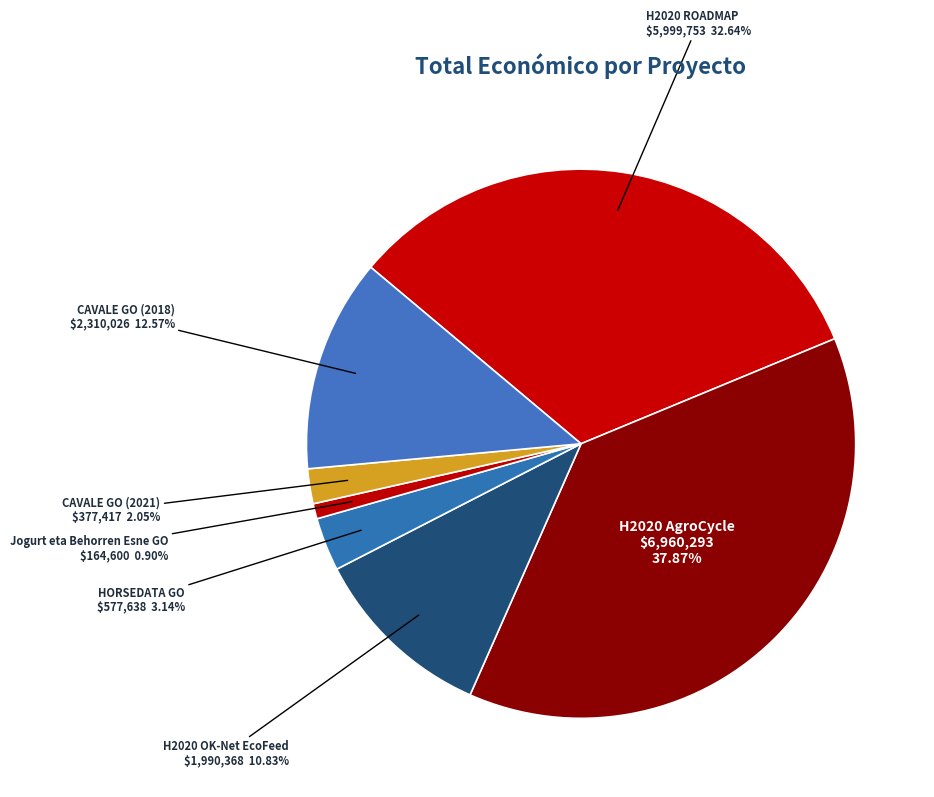

Rank the categories by value from lowest to highest.

Jogurt eta Behorren Esne GO, CAVALE GO (2021), HORSEDATA GO, H2020 OK-Net EcoFeed, CAVALE GO (2018), H2020 ROADMAP, H2020 AgroCycle